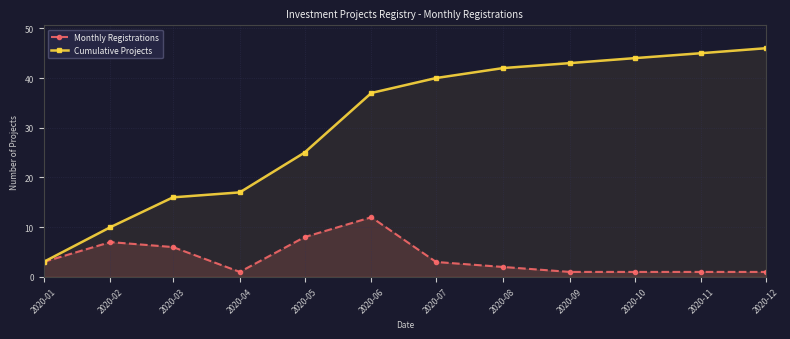

What is the value of the Monthly Registrations point at the 9th from the left?

1